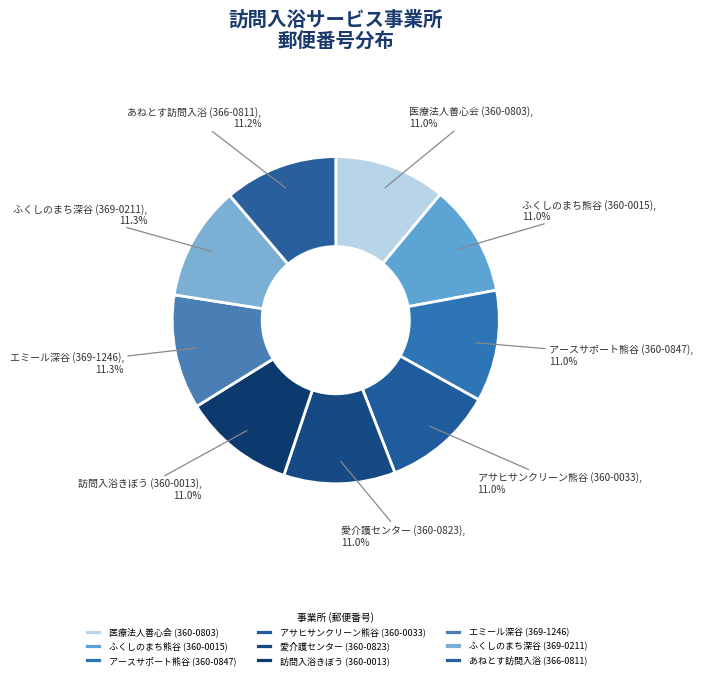

Count the number of slices in the pie.

9